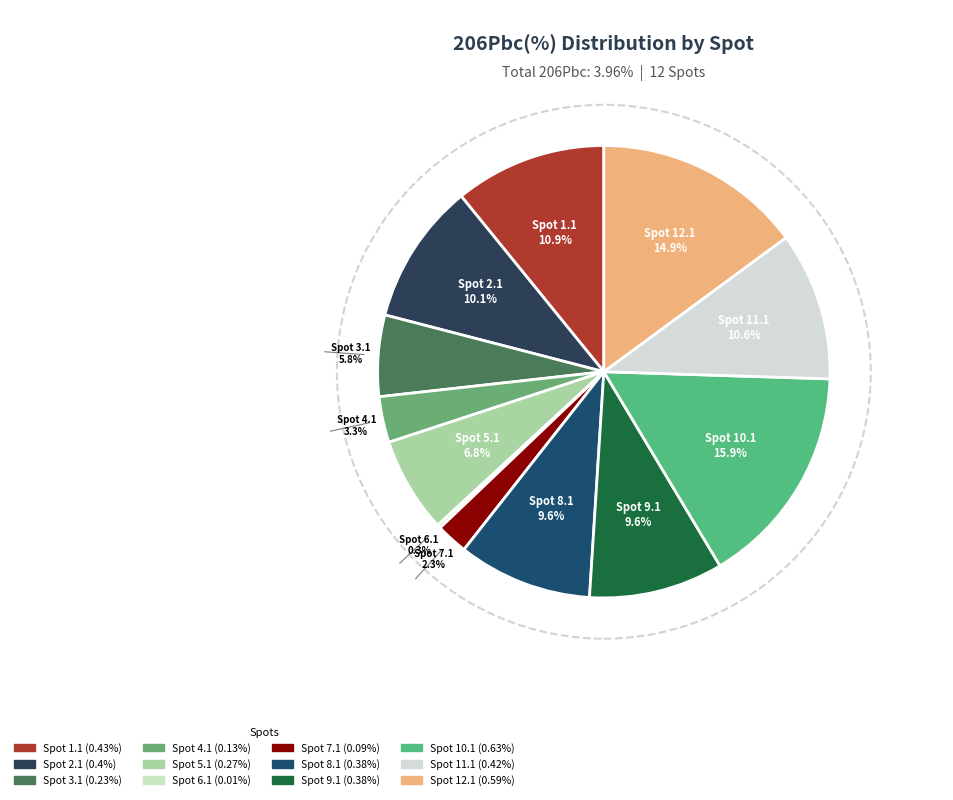

To the nearest percent, what percentage of the pie is 8.1?

10%